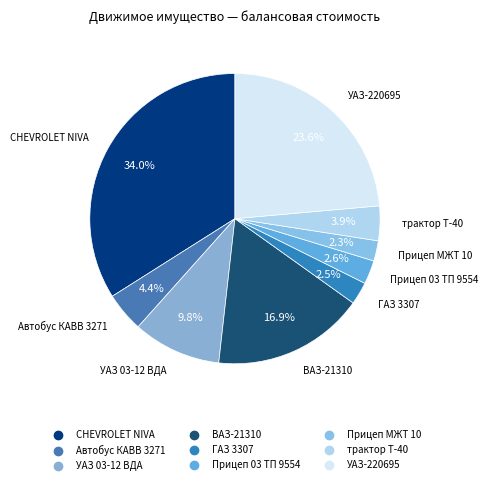

Is there any slice that represents more than half of the pie?

No